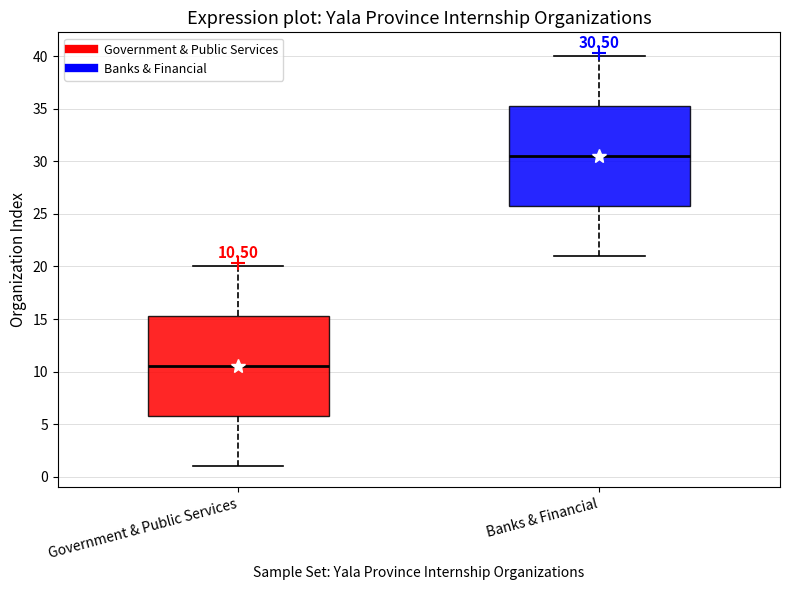

Which box's median line is the lowest?

Government & Public Services